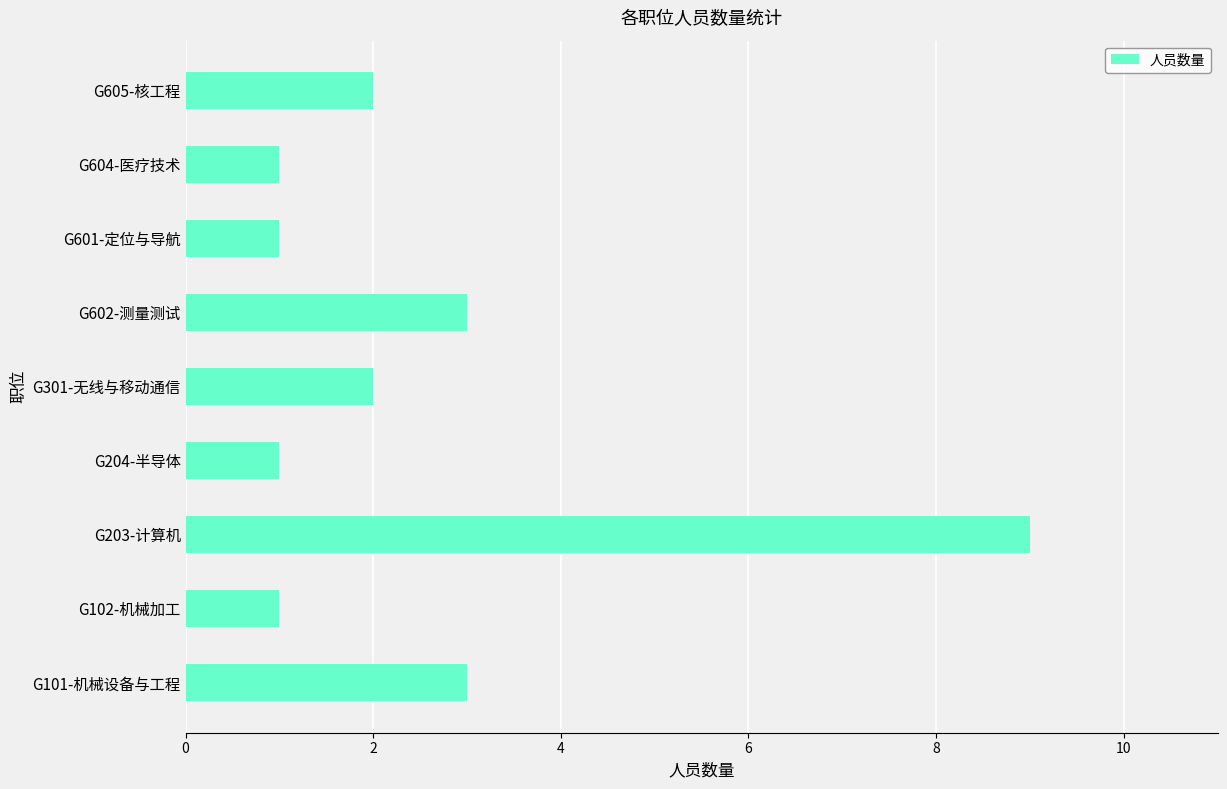

Between G101-机械设备与工程 and G203-计算机, which is larger?

G203-计算机